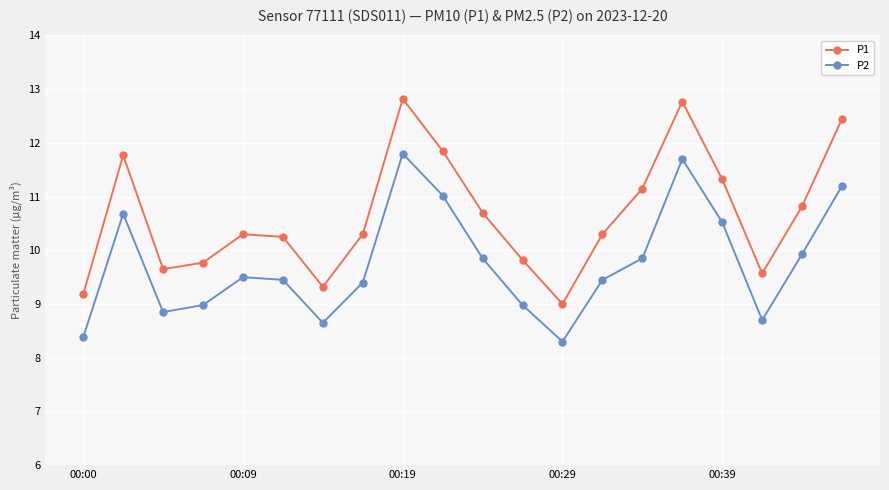

What is the lowest value of the P2 series?

8.3